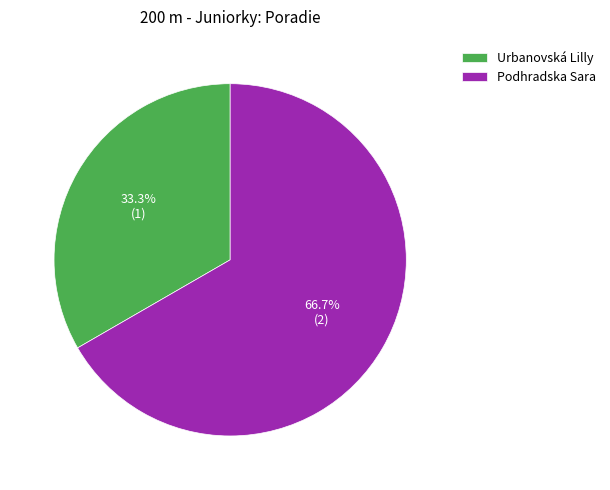

To the nearest percent, what portion does Podhradska Sara represent?

67%